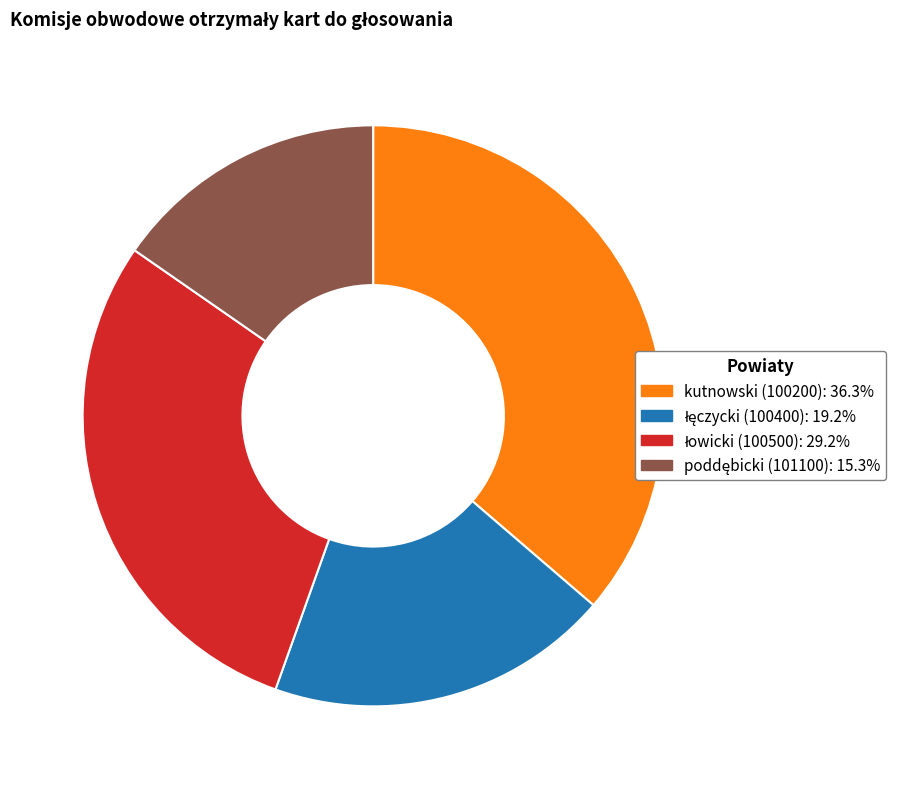

Is kutnowski (100200) the majority of the pie?

No